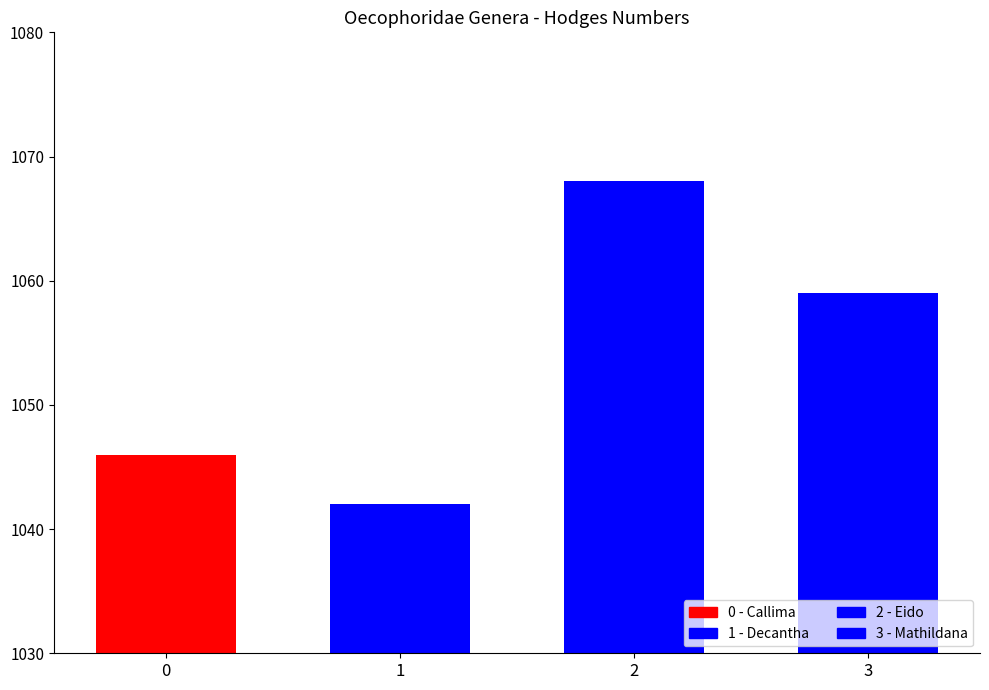

What is the label of the 3rd bar from the left?

Eido